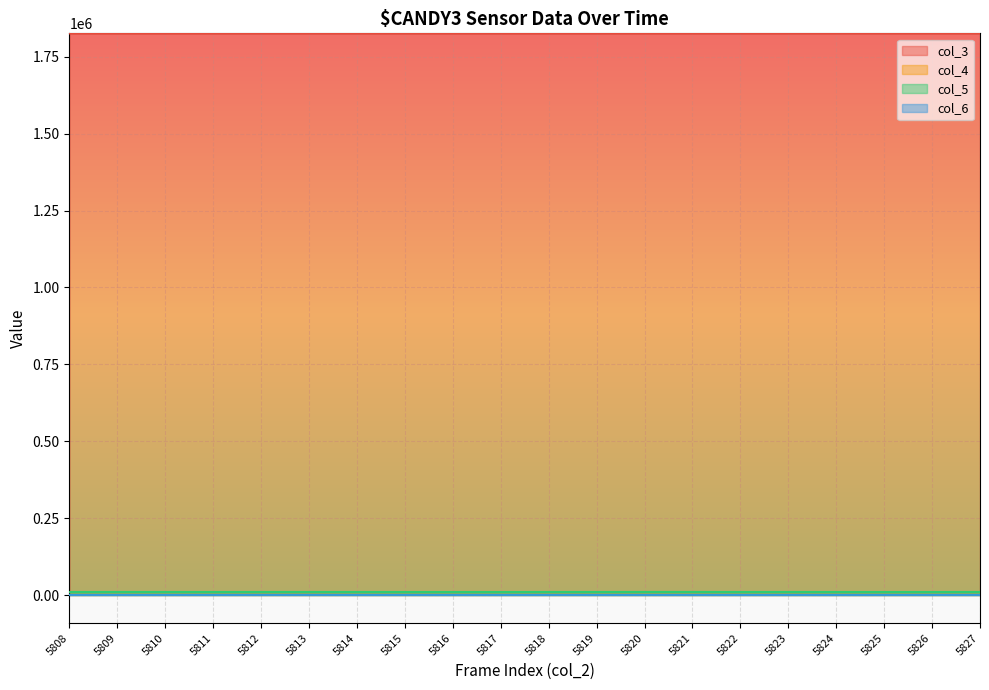

Between 5808 and 5824, which is larger?

5824